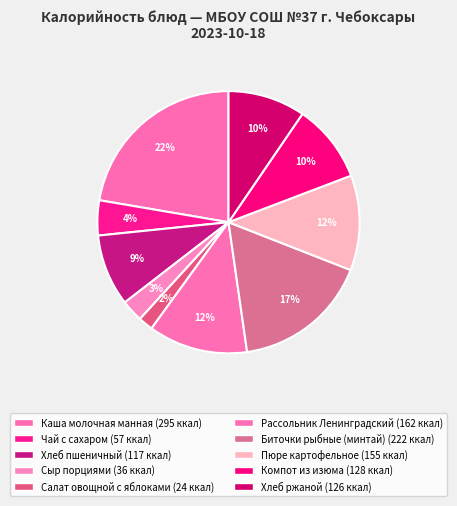

Does Каша молочная манная represent more than half of the total?

No